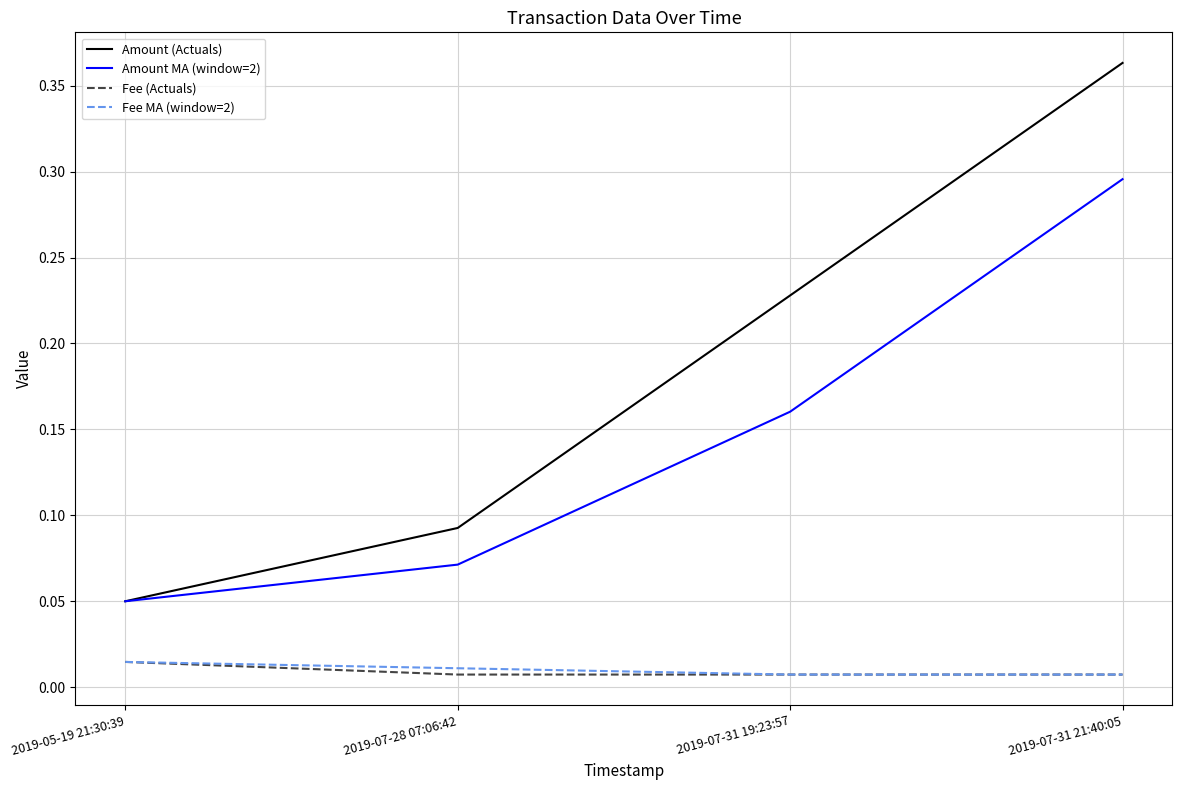

At which category does the chart reach its peak across all series?

2019-07-31 21:40:05